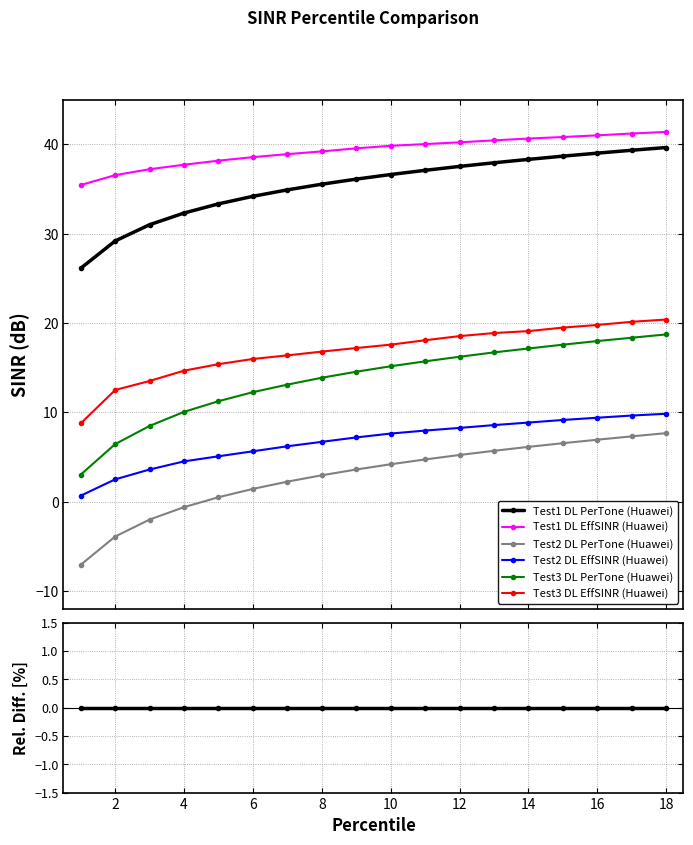

Between 8 and 16, which series saw the biggest shift?

Test2 DL PerTone (Huawei)